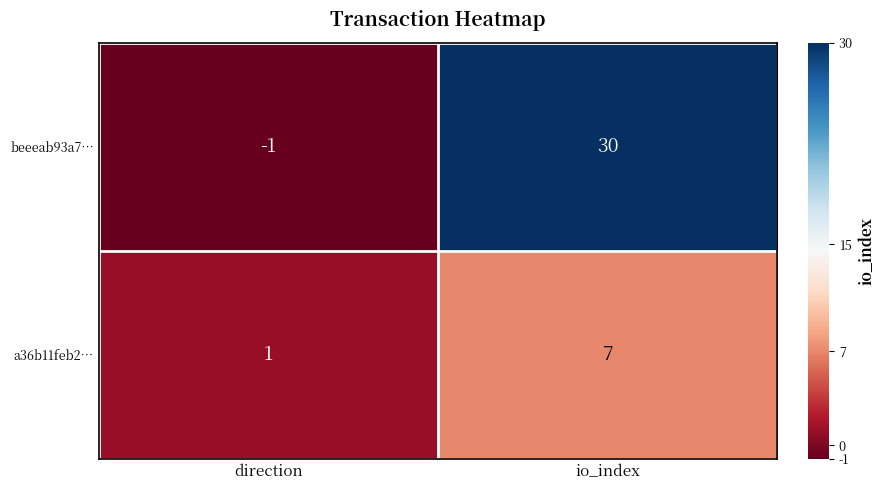

Which series has the largest total across all categories?

beeeab93a7…